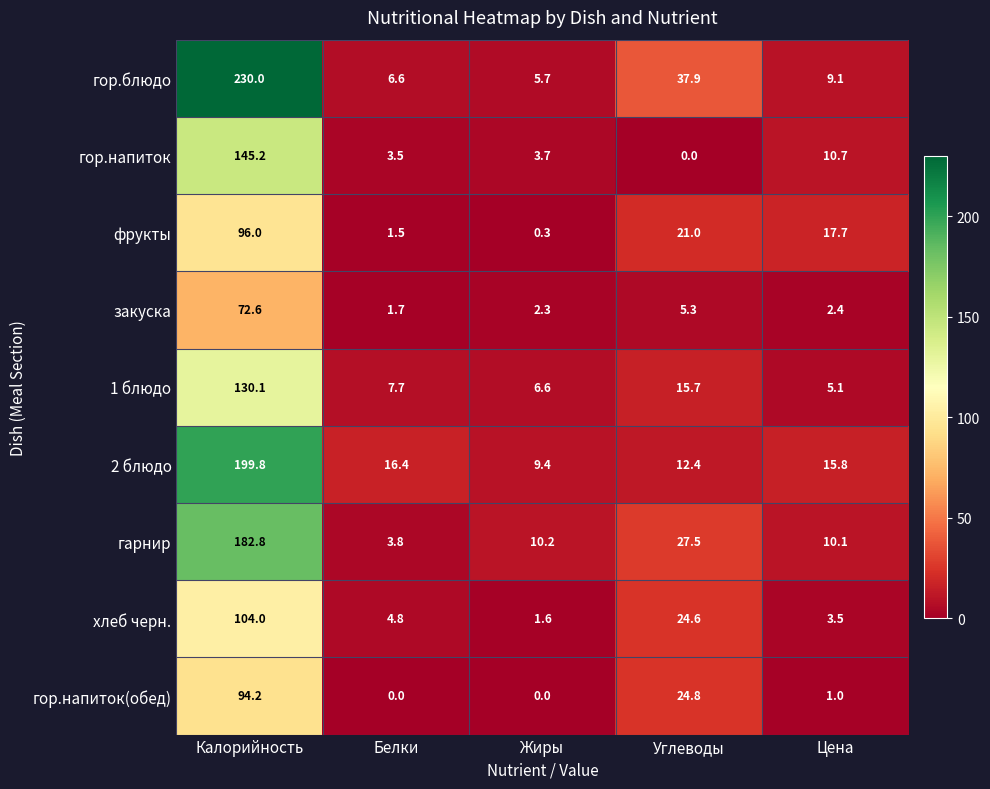

Which category has the highest value across all series?

Калорийность